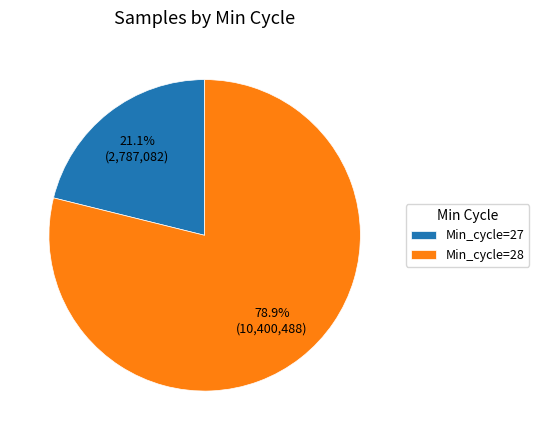

Does Min_cycle=27 account for over 50% of the chart?

No